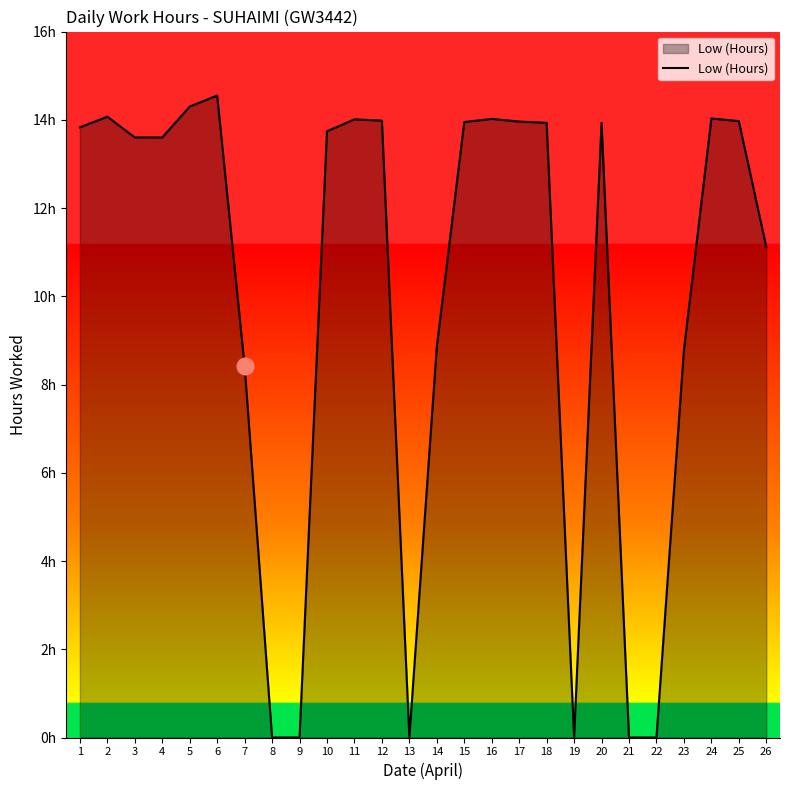

What is the sum of the values at 17 and 21?

14.0